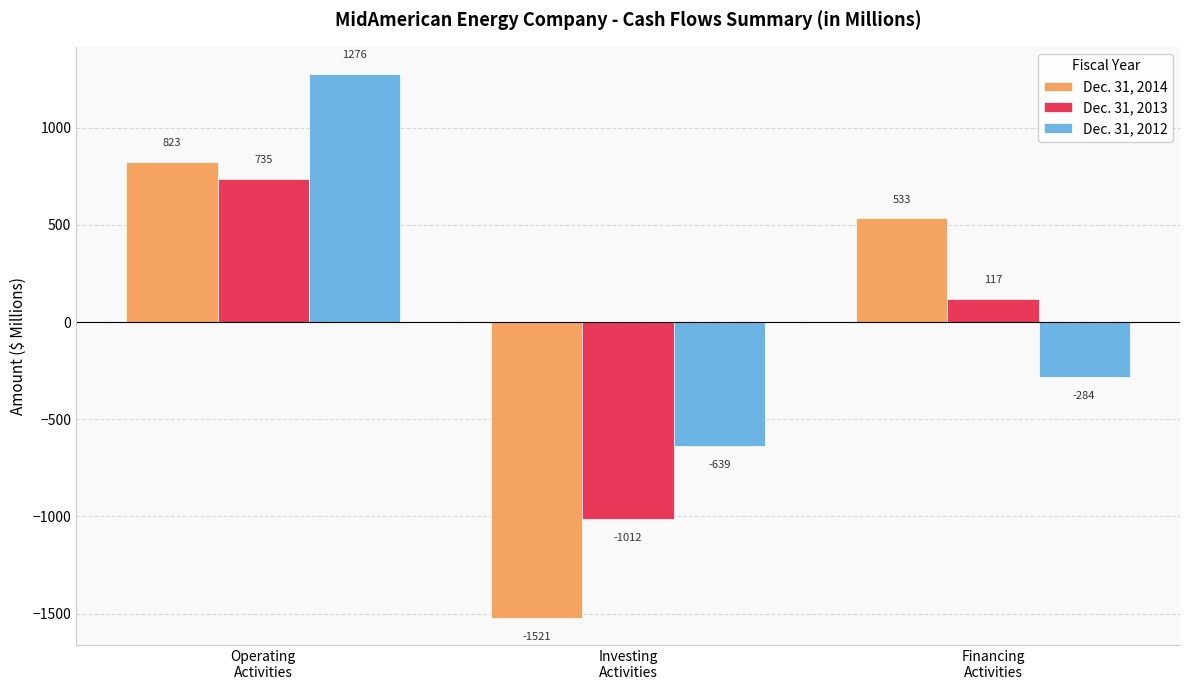

What is the spread (max minus min) of values at Operating
Activities?

541